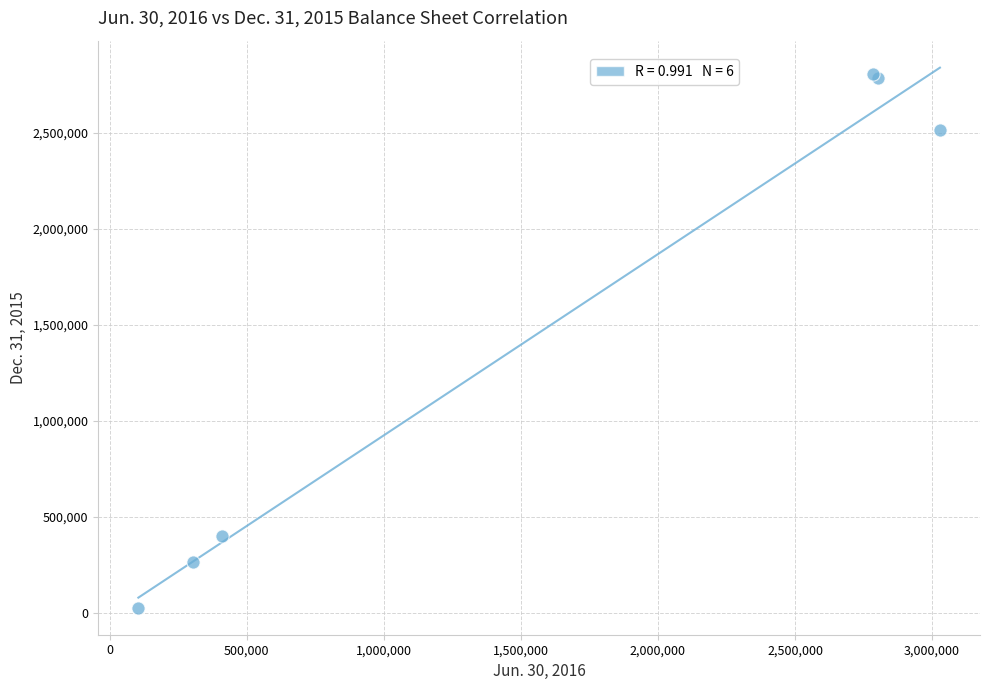

What Y value in the scatter plot is closest to 1414763?

396884